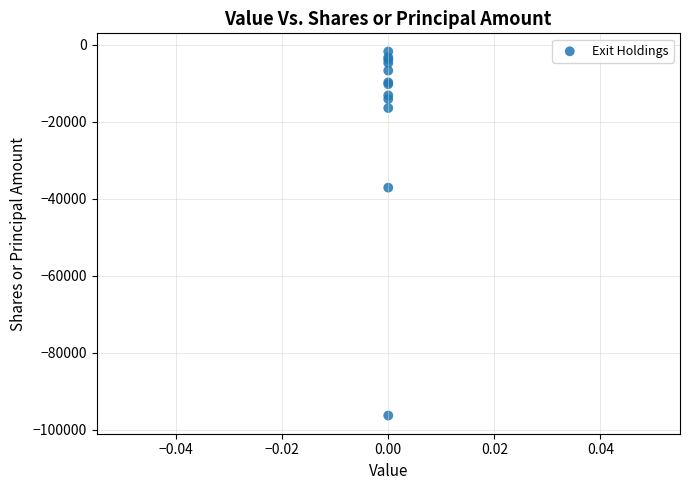

What Y value in the scatter plot is closest to -49020?

-37106